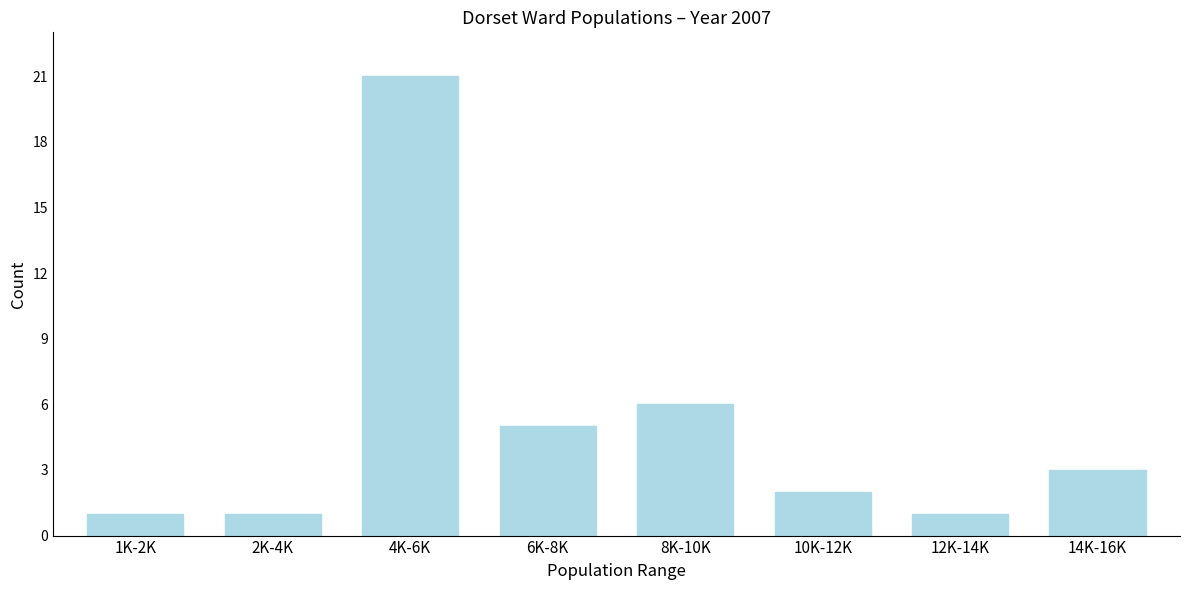

Reading left to right, list all the values displayed in this chart.

1K-2K=1	2K-4K=1	4K-6K=21	6K-8K=5	8K-10K=6	10K-12K=2	12K-14K=1	14K-16K=3